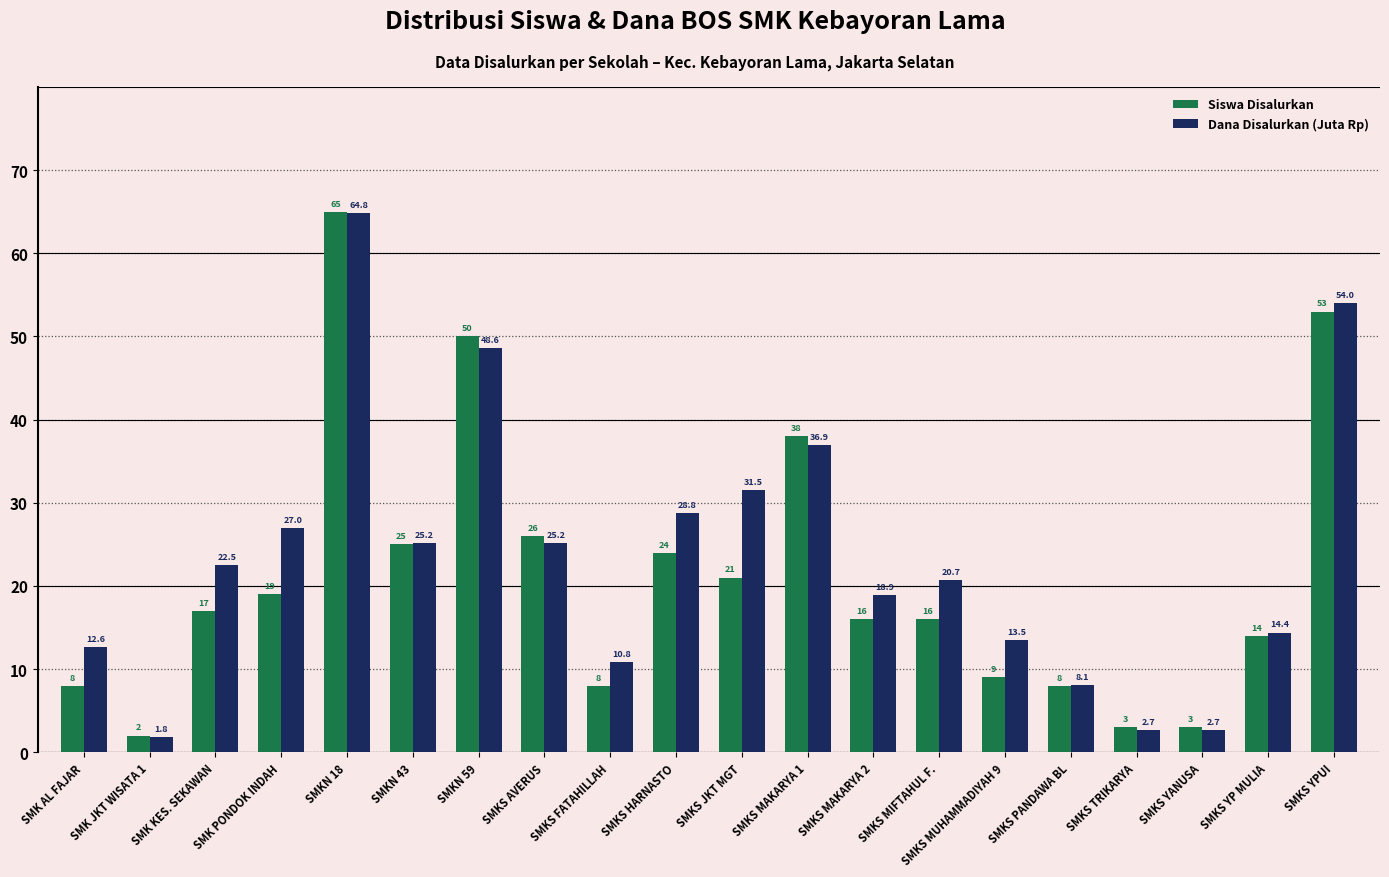

What is the difference between the maximum and minimum values in the Dana Disalurkan (Juta Rp) series?

63.0